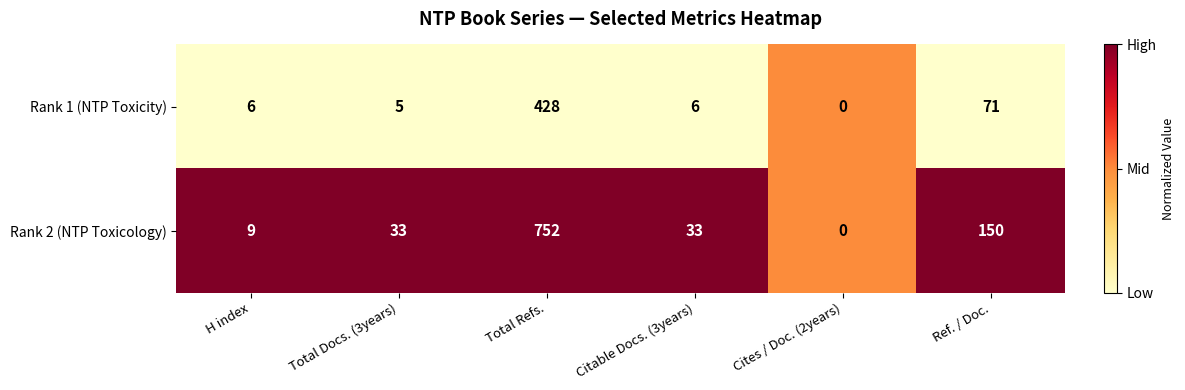

At which category is the sum across all series the highest?

Total Refs.